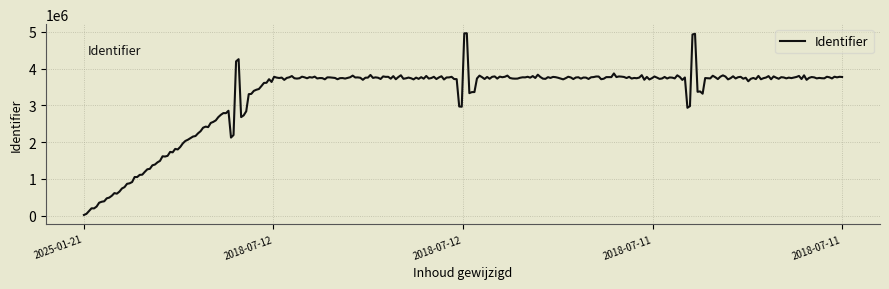

What is the maximum value shown in the chart?

4964724.5